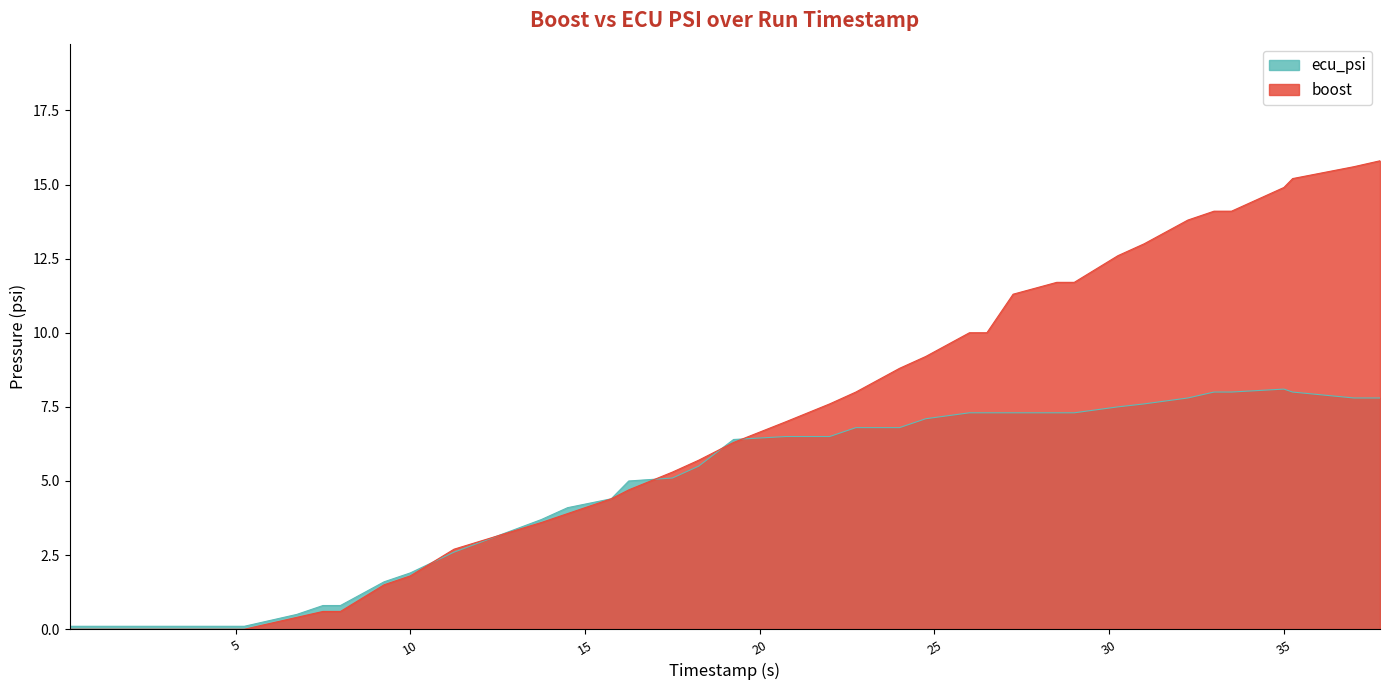

What is the average value of the ecu_psi series?

5.1